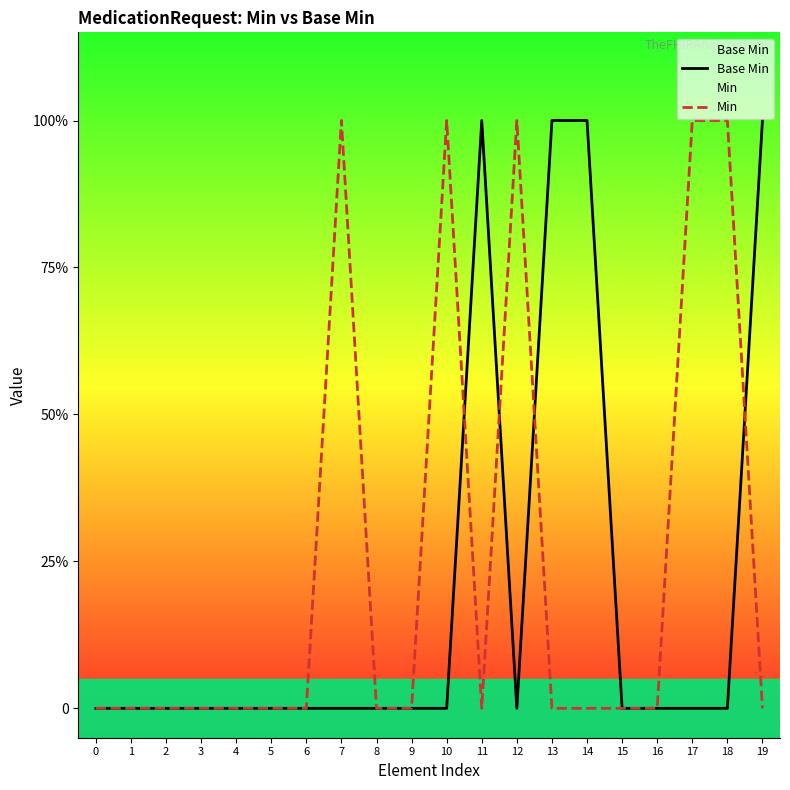

How many values in Min are above zero?

5